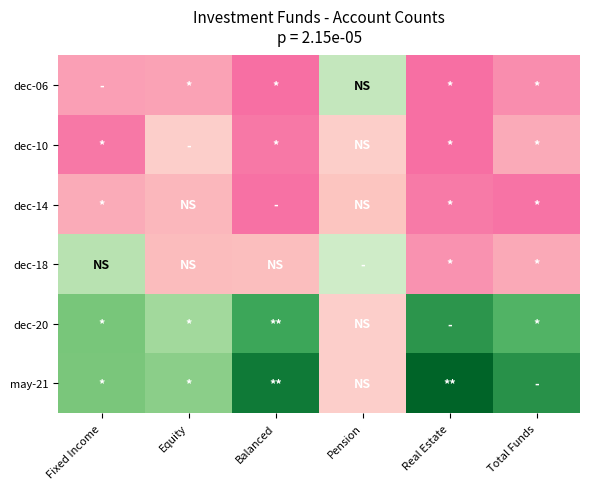

Reading left to right, transcribe all the data shown in this chart.

dec-06: Fixed Income=-0.3	Equity=-0.3	Balanced=-0.5	Pension=0.1	Real Estate=-0.5	Total Funds=-0.4
dec-10: Fixed Income=-0.4	Equity=-0.0	Balanced=-0.4	Pension=-0.0	Real Estate=-0.5	Total Funds=-0.2
dec-14: Fixed Income=-0.2	Equity=-0.2	Balanced=-0.5	Pension=-0.1	Real Estate=-0.4	Total Funds=-0.5
dec-18: Fixed Income=0.1	Equity=-0.1	Balanced=-0.1	Pension=0.0	Real Estate=-0.3	Total Funds=-0.2
dec-20: Fixed Income=0.4	Equity=0.2	Balanced=0.6	Pension=-0.0	Real Estate=0.7	Total Funds=0.5
may-21: Fixed Income=0.4	Equity=0.3	Balanced=0.9	Pension=-0.0	Real Estate=1.0	Total Funds=0.7